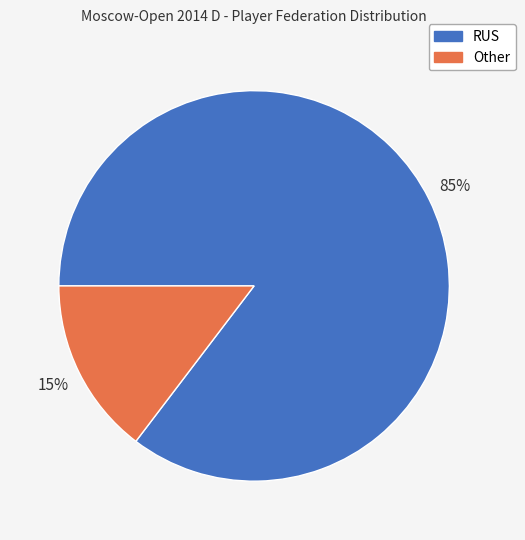

Which slice is the largest?

RUS